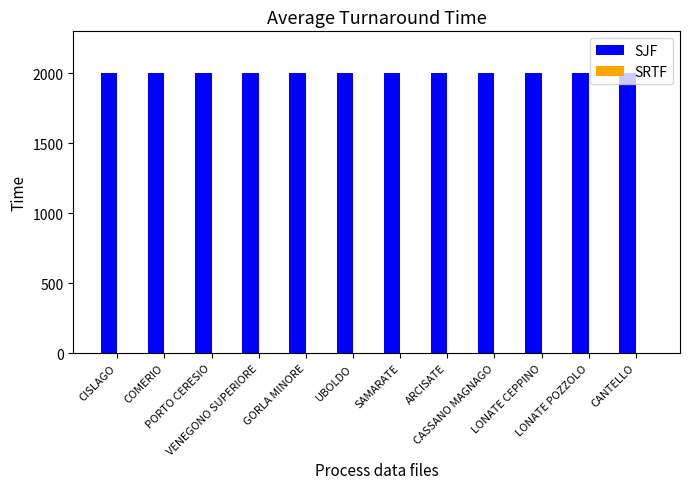

What is the maximum value shown in the chart?

2000.0